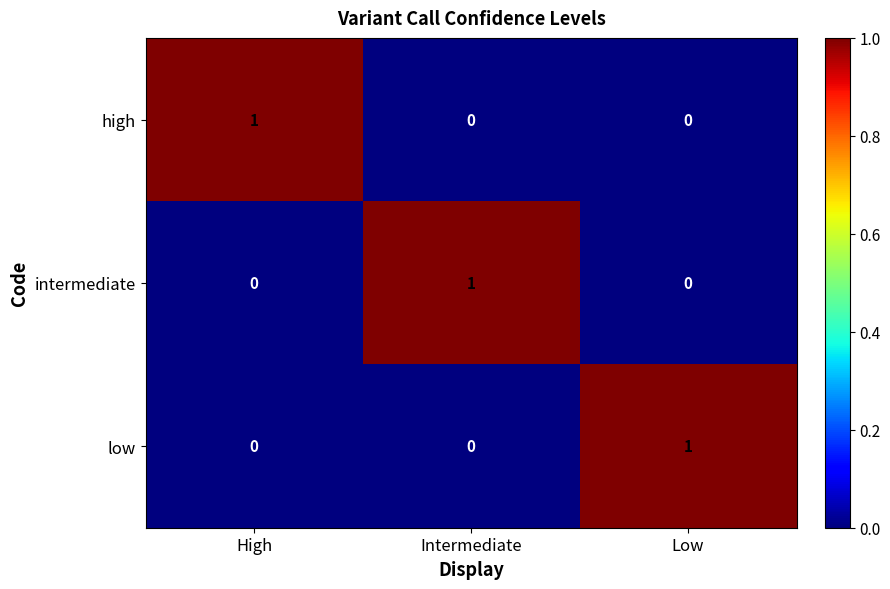

How many high values are between 0 and 1?

3